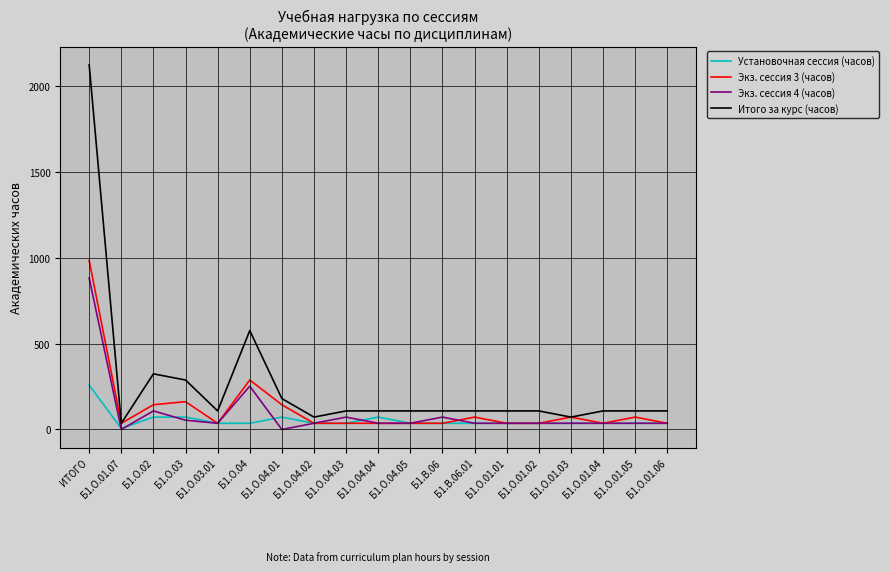

The value of Итого за курс (часов) at Б1.О.04.01 is 66. True or false?

False